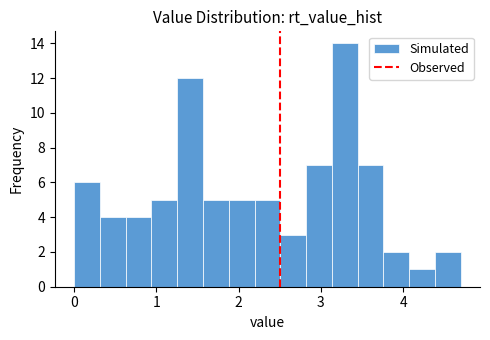

Read against the x-axis, roughly where is the centre of the tallest bar?

3.3